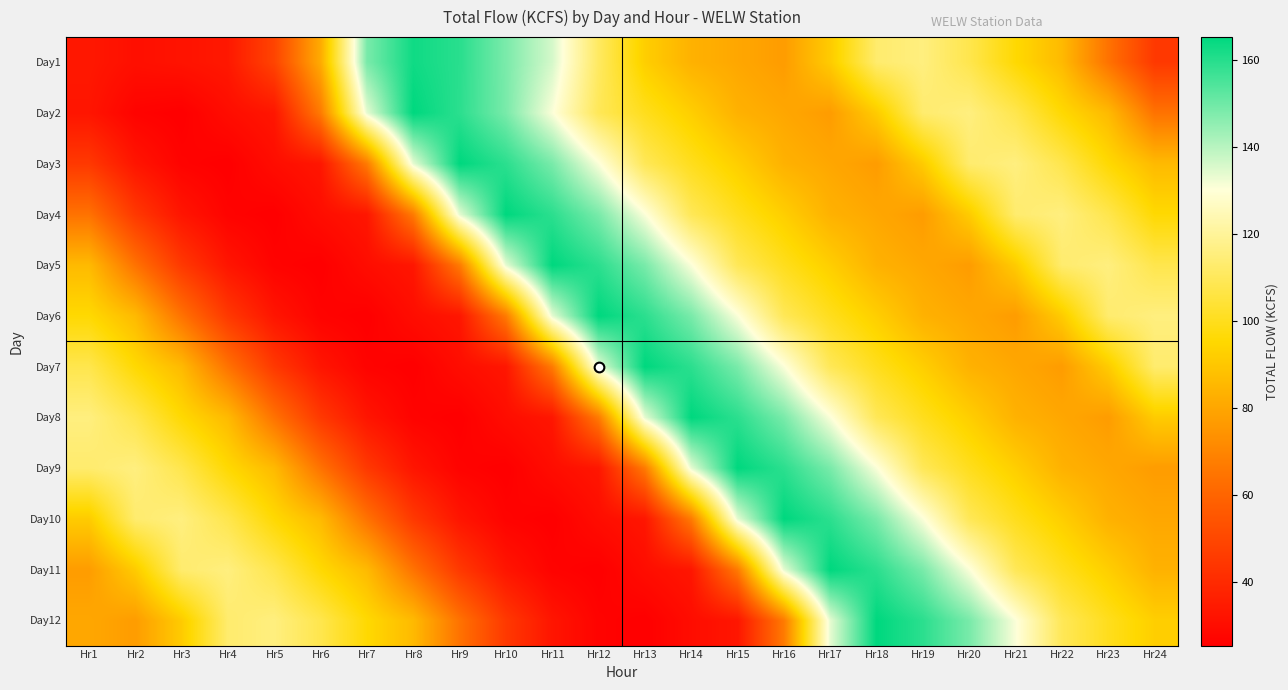

Reading left to right, transcribe all the data shown in this chart.

Day1: Hr1=33.8	Hr2=31.0	Hr3=32.2	Hr4=34.0	Hr5=49.0	Hr6=81.6	Hr7=148.4	Hr8=162.9	Hr9=159.4	Hr10=148.2	Hr11=135.9	Hr12=111.0	Hr13=92.3	Hr14=83.6	Hr15=80.4	Hr16=77.1	Hr17=91.3	Hr18=113.0	Hr19=115.8	Hr20=107.9	Hr21=95.7	Hr22=86.1	Hr23=64.4	Hr24=45.1
Day2: Hr1=32.9	Hr2=26.8	Hr3=25.5	Hr4=30.1	Hr5=33.3	Hr6=66.8	Hr7=133.6	Hr8=165.2	Hr9=159.1	Hr10=148.5	Hr11=130.8	Hr12=109.5	Hr13=100.1	Hr14=92.3	Hr15=83.6	Hr16=80.4	Hr17=77.1	Hr18=91.3	Hr19=113.0	Hr20=115.8	Hr21=107.9	Hr22=95.7	Hr23=86.1	Hr24=64.4
Day3: Hr1=45.1	Hr2=32.9	Hr3=26.8	Hr4=25.5	Hr5=30.1	Hr6=33.3	Hr7=66.8	Hr8=133.6	Hr9=165.2	Hr10=159.1	Hr11=148.5	Hr12=130.8	Hr13=109.5	Hr14=100.1	Hr15=92.3	Hr16=83.6	Hr17=80.4	Hr18=77.1	Hr19=91.3	Hr20=113.0	Hr21=115.8	Hr22=107.9	Hr23=95.7	Hr24=86.1
Day4: Hr1=64.4	Hr2=45.1	Hr3=32.9	Hr4=26.8	Hr5=25.5	Hr6=30.1	Hr7=33.3	Hr8=66.8	Hr9=133.6	Hr10=165.2	Hr11=159.1	Hr12=148.5	Hr13=130.8	Hr14=109.5	Hr15=100.1	Hr16=92.3	Hr17=83.6	Hr18=80.4	Hr19=77.1	Hr20=91.3	Hr21=113.0	Hr22=115.8	Hr23=107.9	Hr24=95.7
Day5: Hr1=86.1	Hr2=64.4	Hr3=45.1	Hr4=32.9	Hr5=26.8	Hr6=25.5	Hr7=30.1	Hr8=33.3	Hr9=66.8	Hr10=133.6	Hr11=165.2	Hr12=159.1	Hr13=148.5	Hr14=130.8	Hr15=109.5	Hr16=100.1	Hr17=92.3	Hr18=83.6	Hr19=80.4	Hr20=77.1	Hr21=91.3	Hr22=113.0	Hr23=115.8	Hr24=107.9
Day6: Hr1=95.7	Hr2=86.1	Hr3=64.4	Hr4=45.1	Hr5=32.9	Hr6=26.8	Hr7=25.5	Hr8=30.1	Hr9=33.3	Hr10=66.8	Hr11=133.6	Hr12=165.2	Hr13=159.1	Hr14=148.5	Hr15=130.8	Hr16=109.5	Hr17=100.1	Hr18=92.3	Hr19=83.6	Hr20=80.4	Hr21=77.1	Hr22=91.3	Hr23=113.0	Hr24=115.8
Day7: Hr1=107.9	Hr2=95.7	Hr3=86.1	Hr4=64.4	Hr5=45.1	Hr6=32.9	Hr7=26.8	Hr8=25.5	Hr9=30.1	Hr10=33.3	Hr11=66.8	Hr12=133.6	Hr13=165.2	Hr14=159.1	Hr15=148.5	Hr16=130.8	Hr17=109.5	Hr18=100.1	Hr19=92.3	Hr20=83.6	Hr21=80.4	Hr22=77.1	Hr23=91.3	Hr24=113.0
Day8: Hr1=115.8	Hr2=107.9	Hr3=95.7	Hr4=86.1	Hr5=64.4	Hr6=45.1	Hr7=32.9	Hr8=26.8	Hr9=25.5	Hr10=30.1	Hr11=33.3	Hr12=66.8	Hr13=133.6	Hr14=165.2	Hr15=159.1	Hr16=148.5	Hr17=130.8	Hr18=109.5	Hr19=100.1	Hr20=92.3	Hr21=83.6	Hr22=80.4	Hr23=77.1	Hr24=91.3
Day9: Hr1=113.0	Hr2=115.8	Hr3=107.9	Hr4=95.7	Hr5=86.1	Hr6=64.4	Hr7=45.1	Hr8=32.9	Hr9=26.8	Hr10=25.5	Hr11=30.1	Hr12=33.3	Hr13=66.8	Hr14=133.6	Hr15=165.2	Hr16=159.1	Hr17=148.5	Hr18=130.8	Hr19=109.5	Hr20=100.1	Hr21=92.3	Hr22=83.6	Hr23=80.4	Hr24=77.1
Day10: Hr1=91.3	Hr2=113.0	Hr3=115.8	Hr4=107.9	Hr5=95.7	Hr6=86.1	Hr7=64.4	Hr8=45.1	Hr9=32.9	Hr10=26.8	Hr11=25.5	Hr12=30.1	Hr13=33.3	Hr14=66.8	Hr15=133.6	Hr16=165.2	Hr17=159.1	Hr18=148.5	Hr19=130.8	Hr20=109.5	Hr21=100.1	Hr22=92.3	Hr23=83.6	Hr24=80.4
Day11: Hr1=77.1	Hr2=91.3	Hr3=113.0	Hr4=115.8	Hr5=107.9	Hr6=95.7	Hr7=86.1	Hr8=64.4	Hr9=45.1	Hr10=32.9	Hr11=26.8	Hr12=25.5	Hr13=30.1	Hr14=33.3	Hr15=66.8	Hr16=133.6	Hr17=165.2	Hr18=159.1	Hr19=148.5	Hr20=130.8	Hr21=109.5	Hr22=100.1	Hr23=92.3	Hr24=83.6
Day12: Hr1=80.4	Hr2=77.1	Hr3=91.3	Hr4=113.0	Hr5=115.8	Hr6=107.9	Hr7=95.7	Hr8=86.1	Hr9=64.4	Hr10=45.1	Hr11=32.9	Hr12=26.8	Hr13=25.5	Hr14=30.1	Hr15=33.3	Hr16=66.8	Hr17=133.6	Hr18=165.2	Hr19=159.1	Hr20=148.5	Hr21=130.8	Hr22=109.5	Hr23=100.1	Hr24=92.3